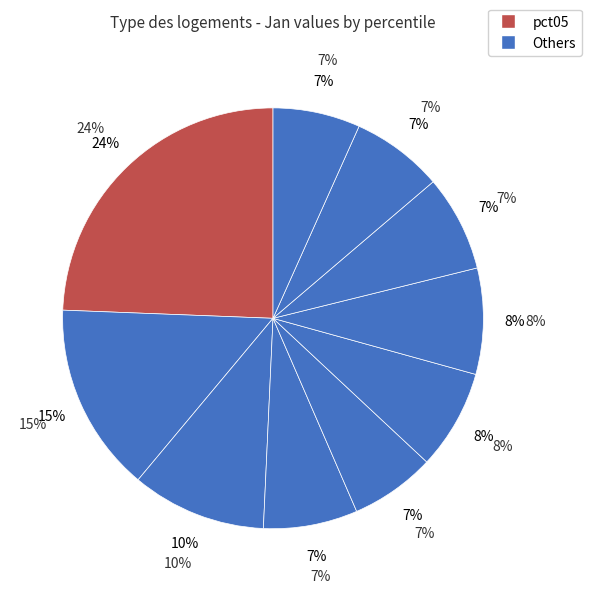

Is the sum of pct75 and pct95 greater than half?

No